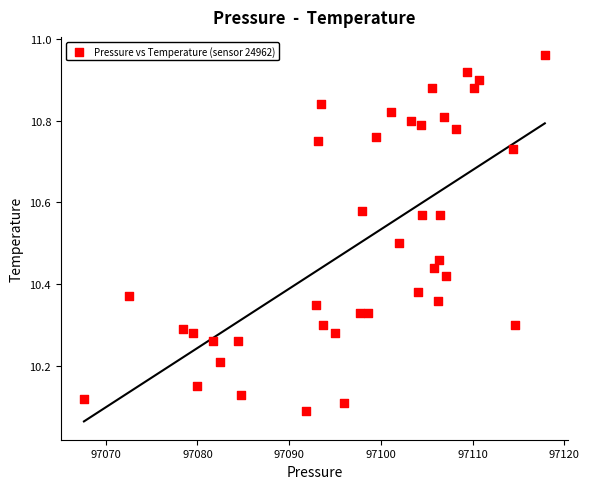

What is the range of Y values (max minus min)?

0.9